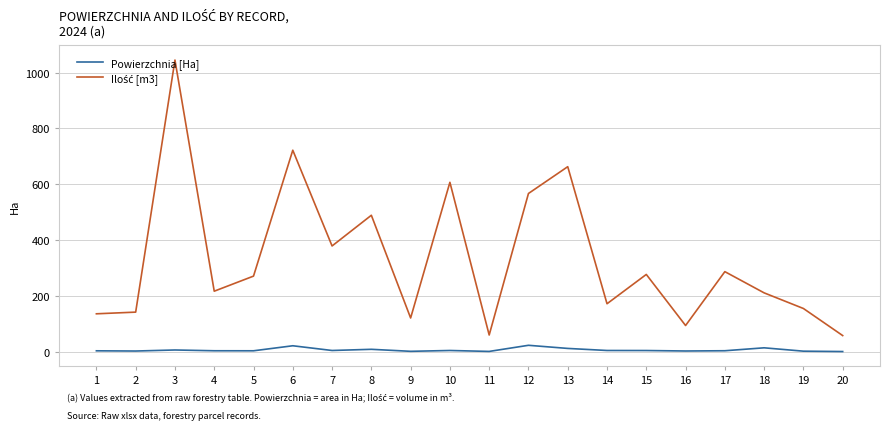

What is the maximum value shown in the chart?

1045.0